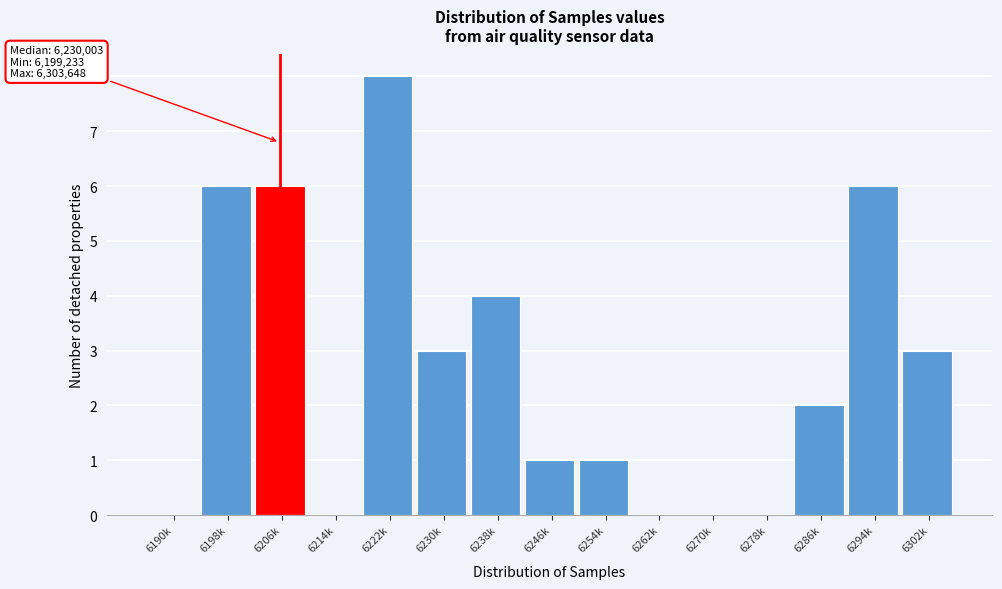

Reading left to right, extract all data points from this chart.

6190k=0	6198k=6	6206k=6	6214k=0	6222k=8	6230k=3	6238k=4	6246k=1	6254k=1	6262k=0	6270k=0	6278k=0	6286k=2	6294k=6	6302k=3